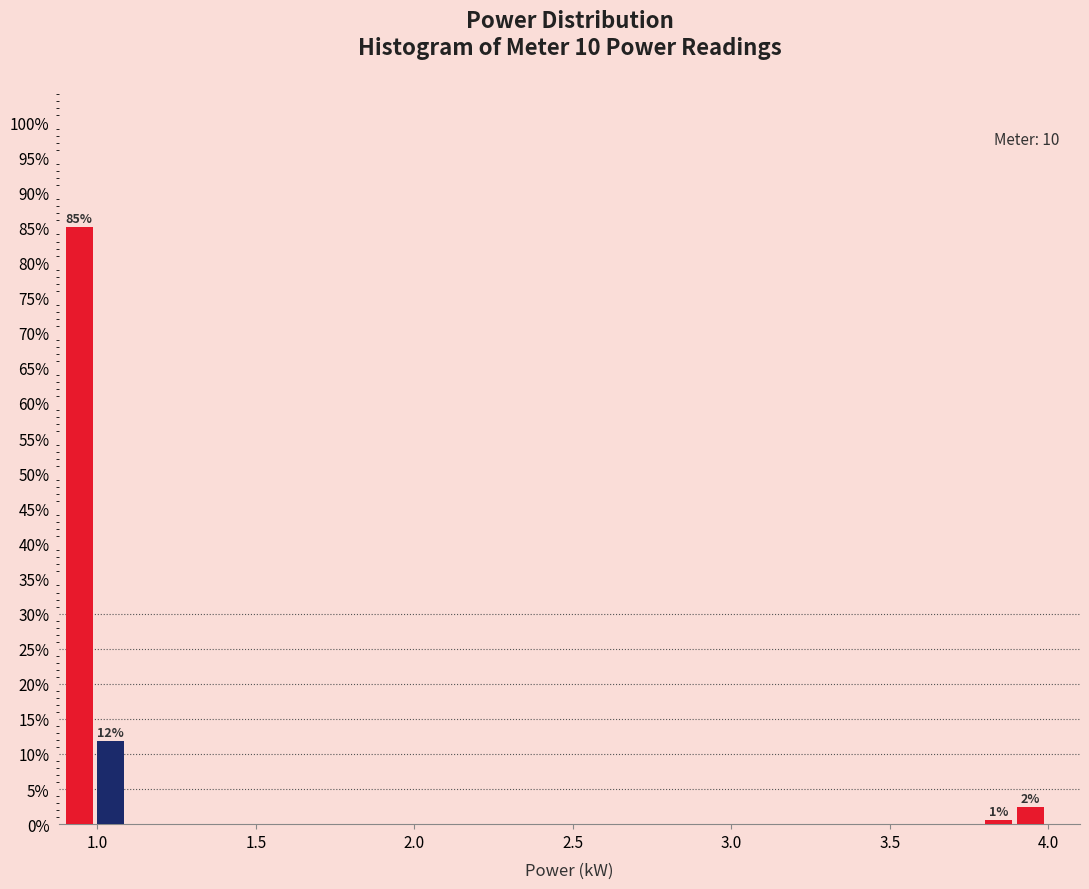

Around what value on the x-axis is the tallest bar? Give the approximate position of its centre, as read against the axis.

0.95